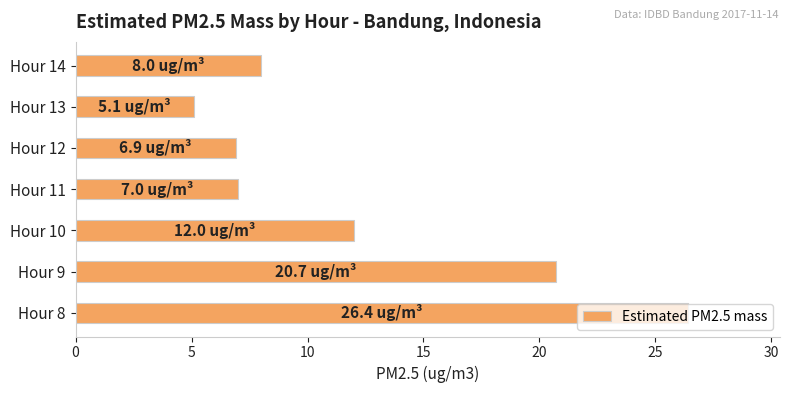

What is the difference between the maximum and minimum values?

21.3